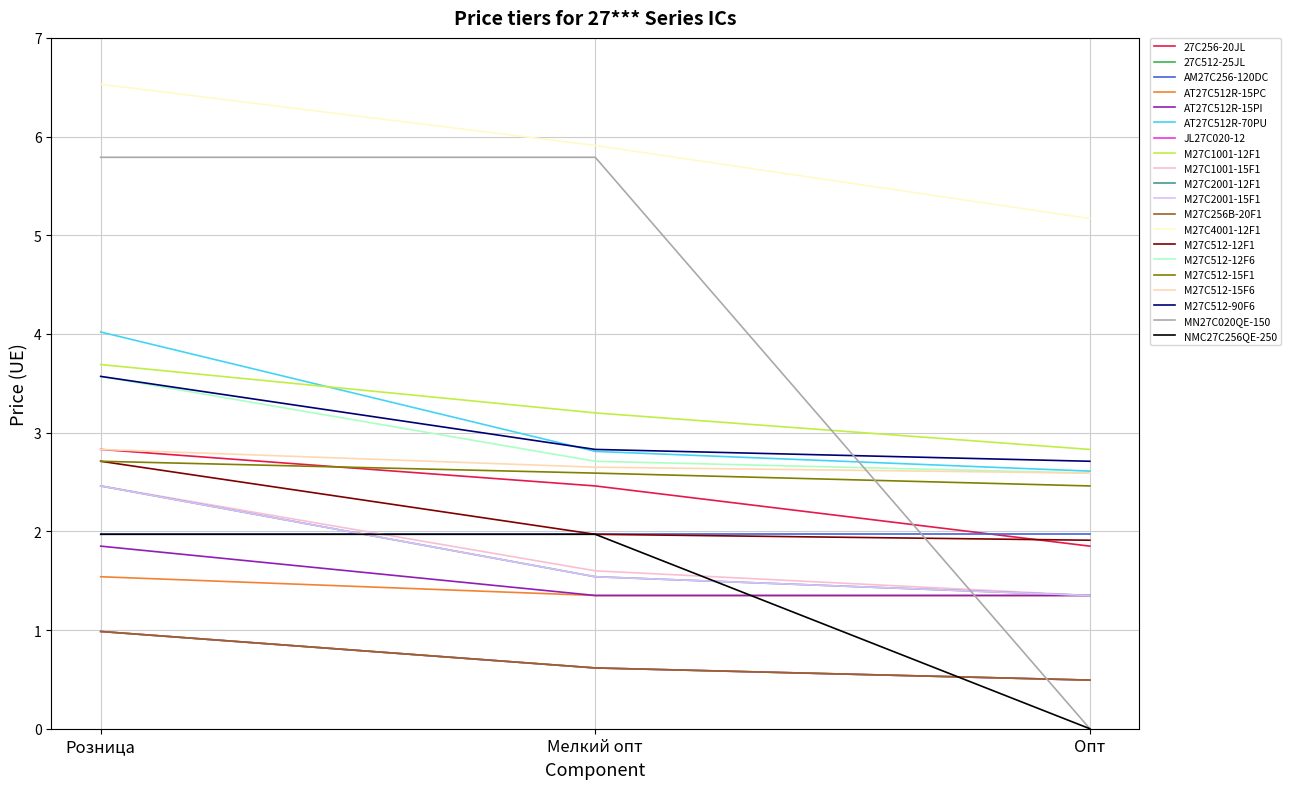

Does the chart display data point markers on the line(s)?

No